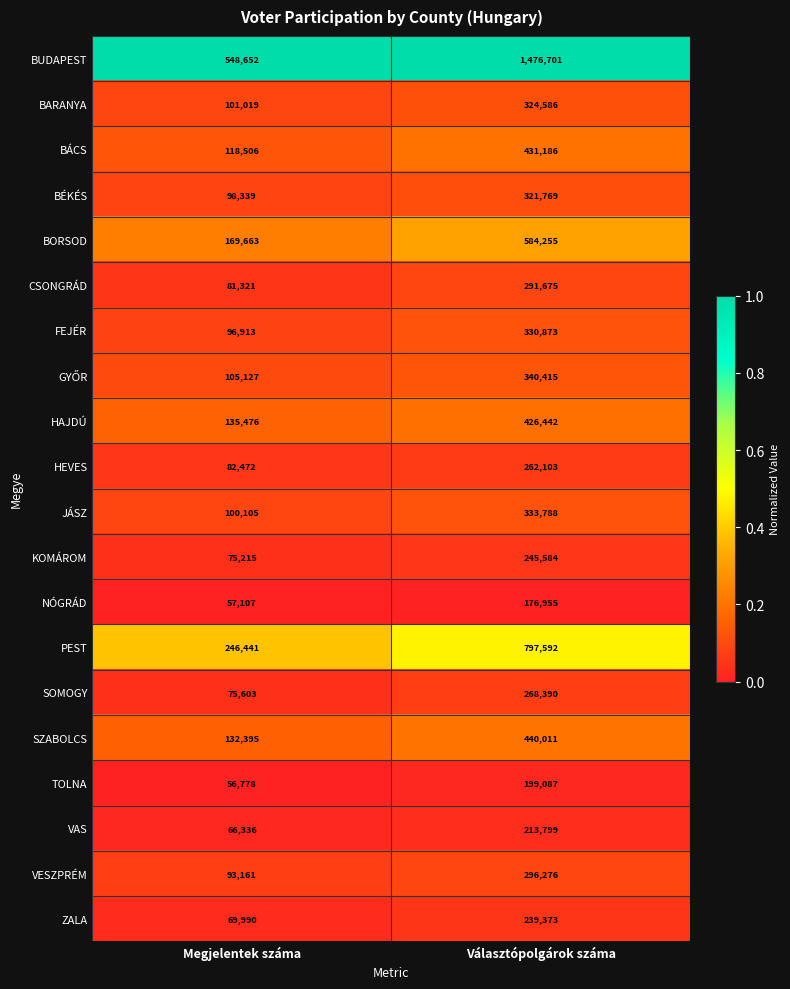

What is the difference between the highest and lowest values at Választópolgárok száma?

1299746